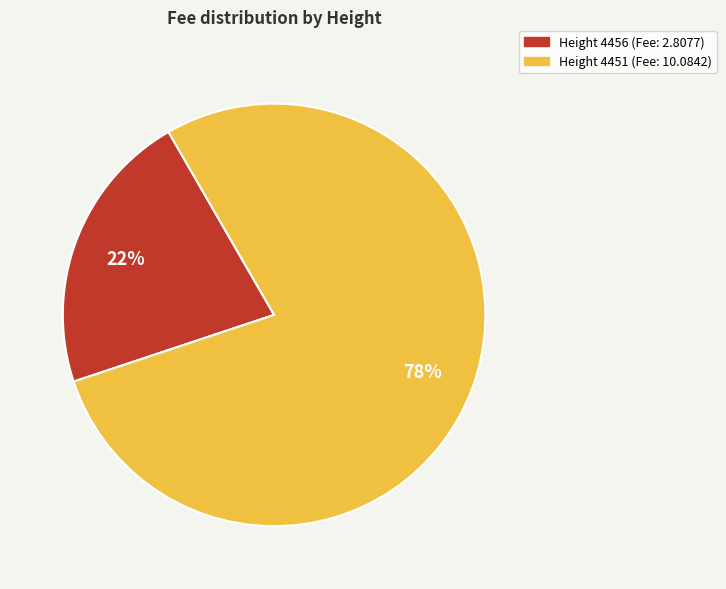

Does any single category account for the majority?

Yes